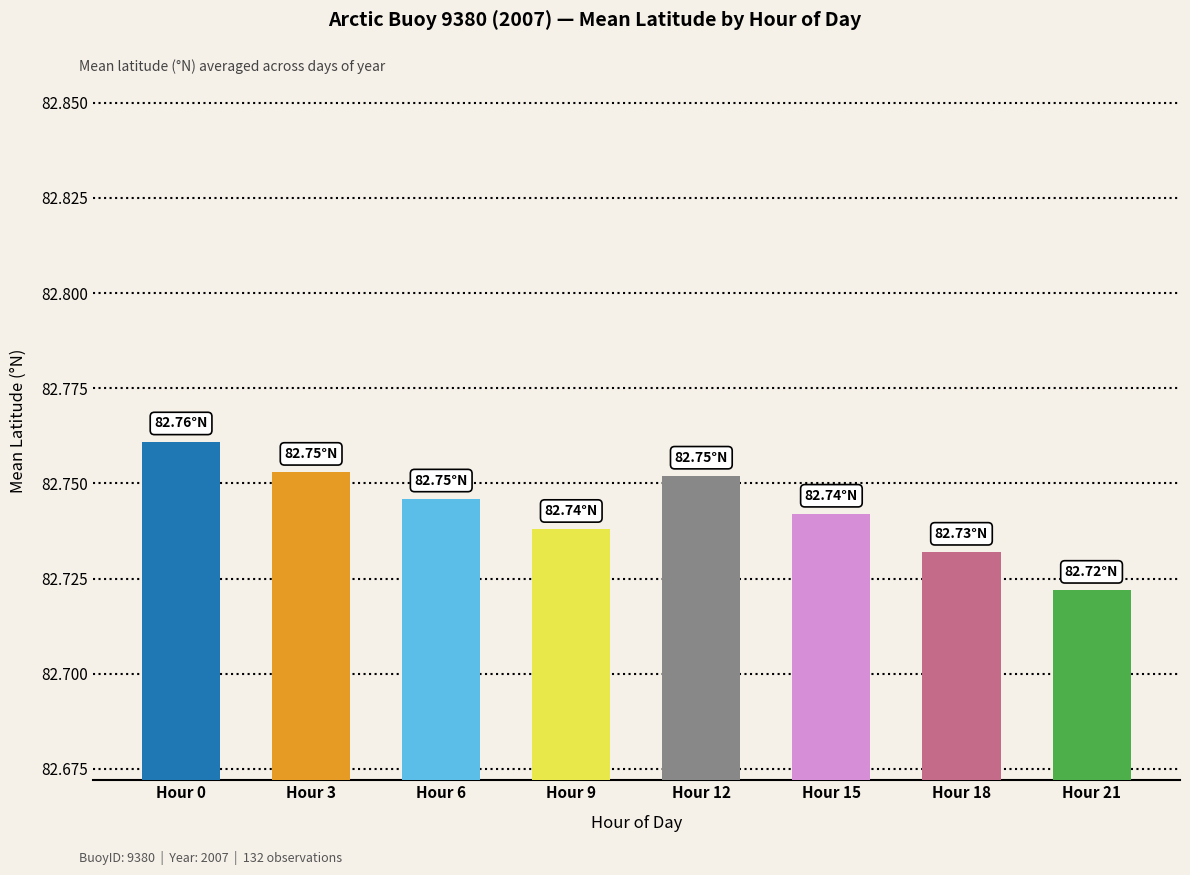

What is the sum of the values at Hour 9 and Hour 18?

165.5